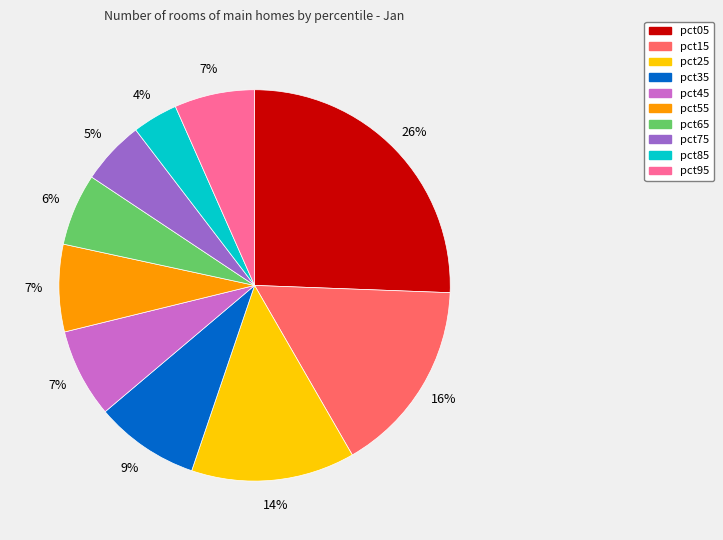

Do pct95 and pct85 together represent more than half of the pie?

No